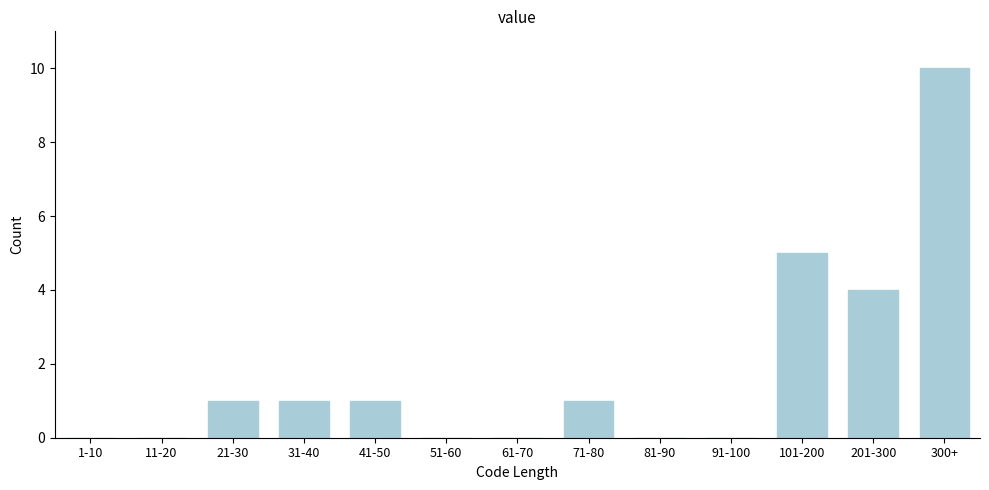

Reading left to right, what are all the values shown in this chart?

1-10=0	11-20=0	21-30=1	31-40=1	41-50=1	51-60=0	61-70=0	71-80=1	81-90=0	91-100=0	101-200=5	201-300=4	300+=10